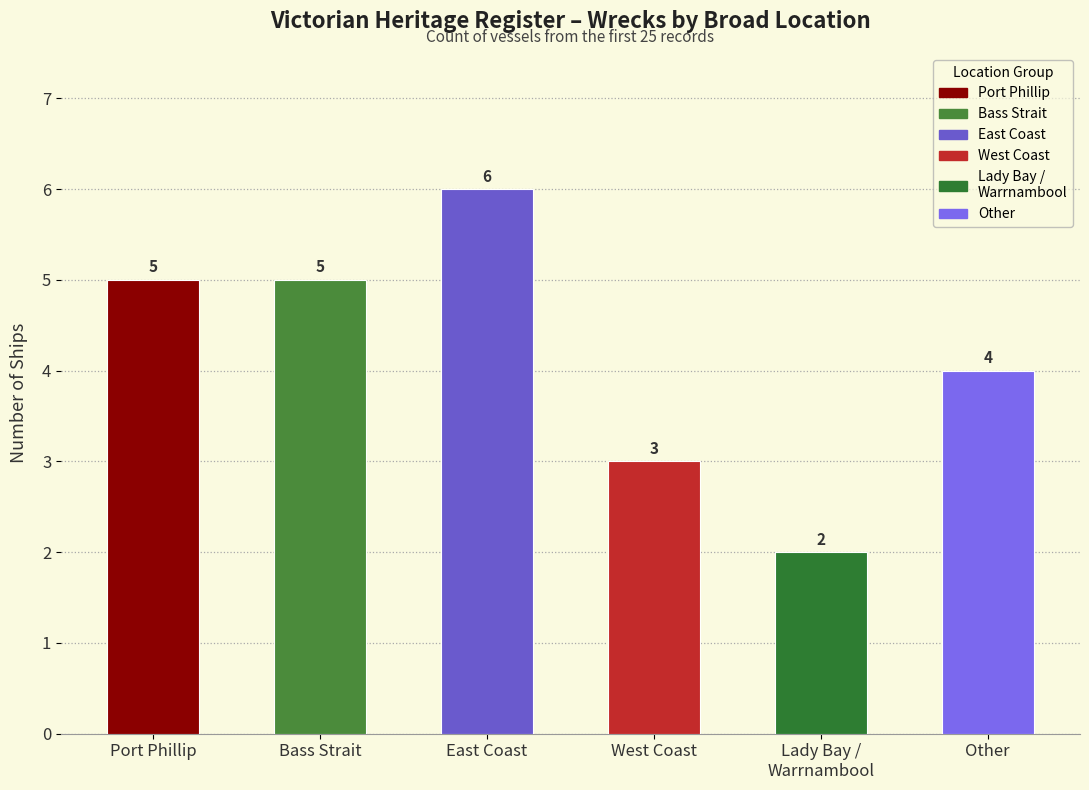

What is the greatest value displayed?

6